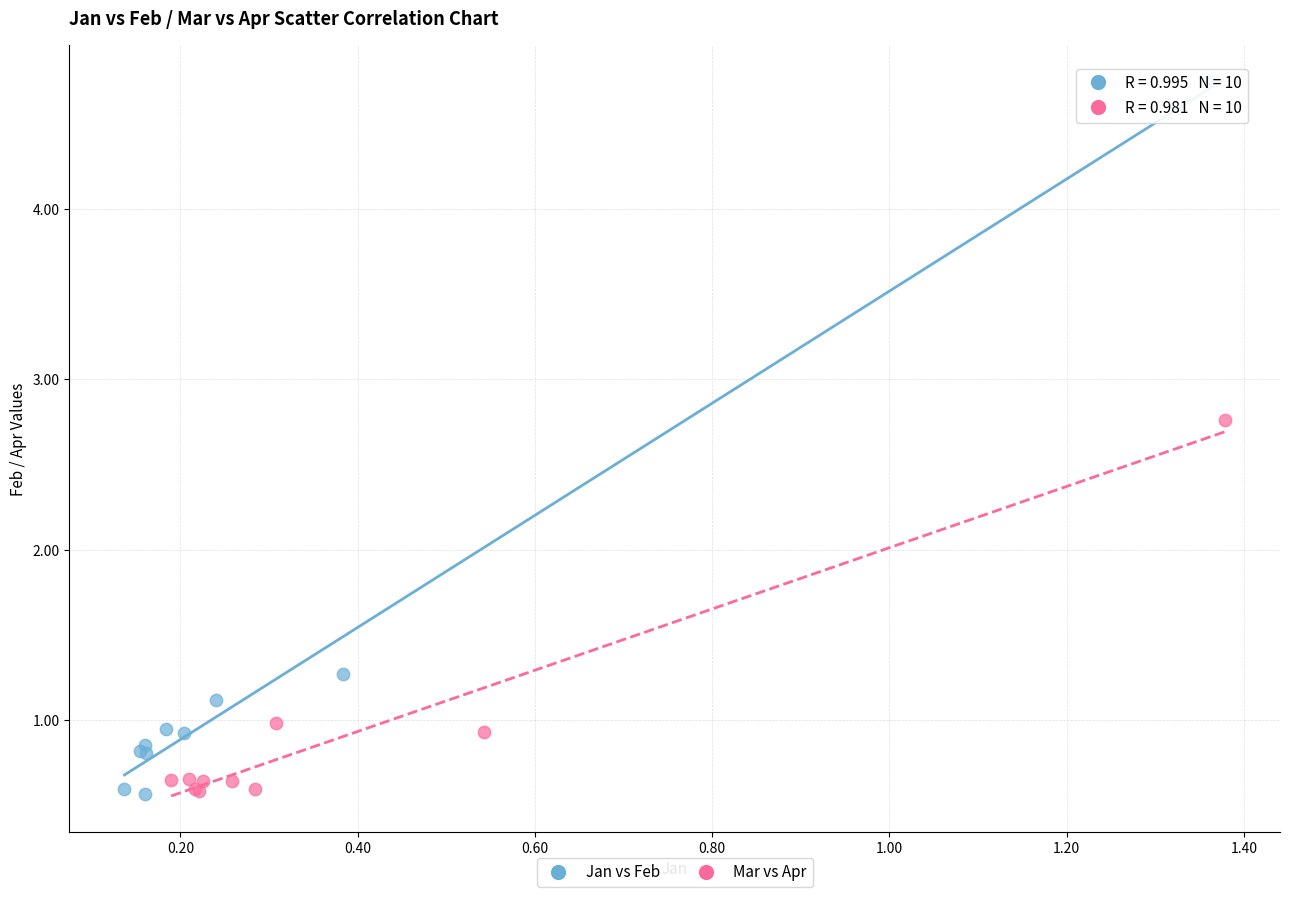

Which series reaches the maximum Y coordinate?

Jan vs Feb